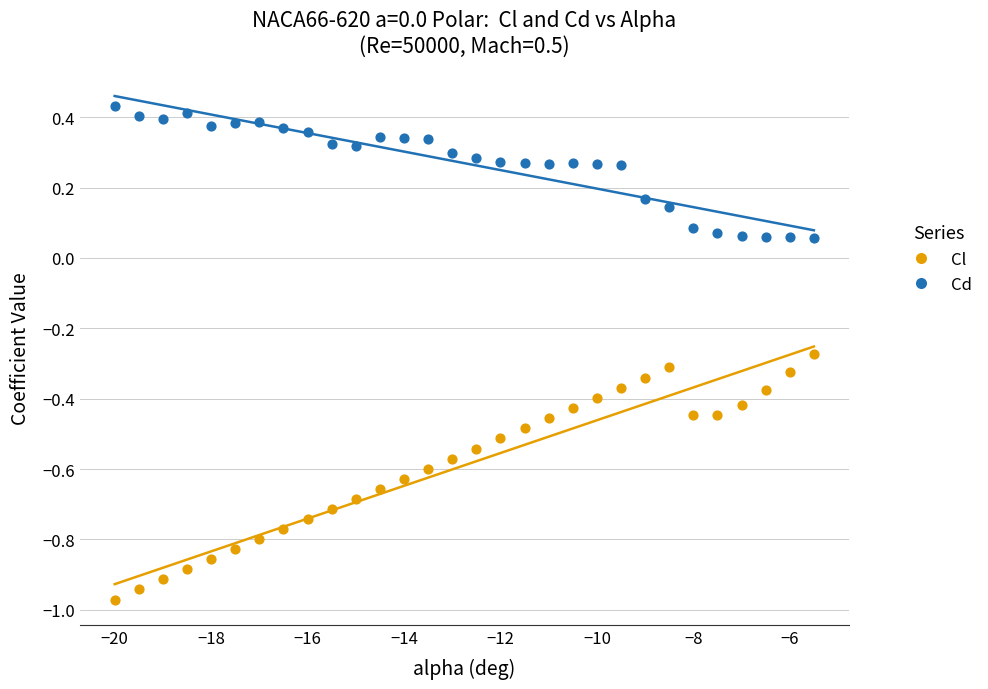

Which series contains the highest Y value?

Cd